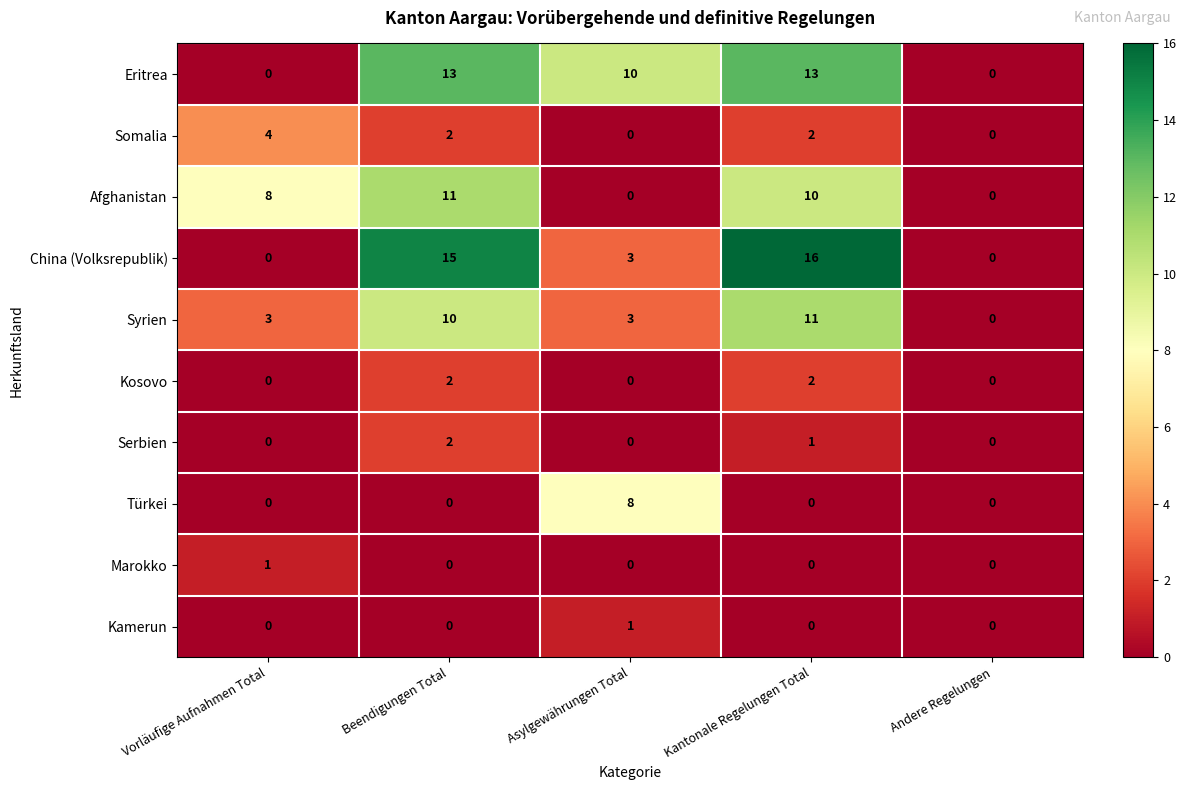

Is it true that Türkei equals -5 at Vorläufige Aufnahmen Total?

False